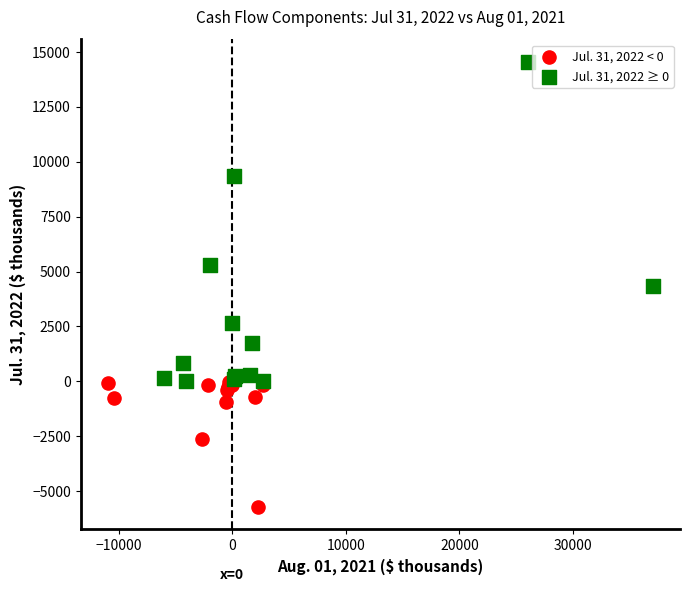

Which series has the largest Y range (max minus min)?

Jul. 31, 2022 ≥ 0